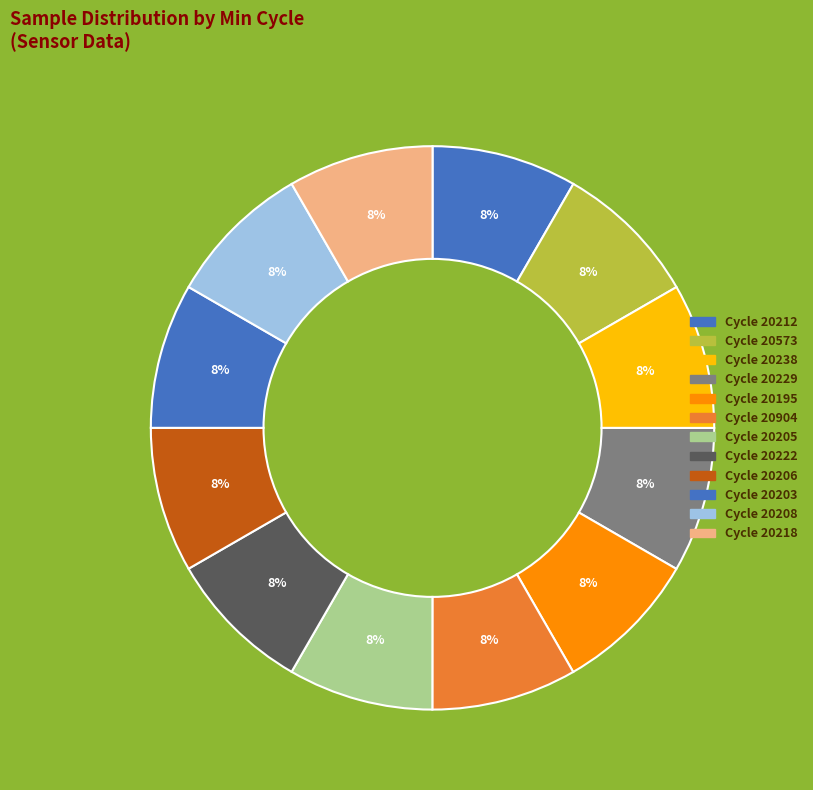

Which slice is the smallest?

28 (20222)